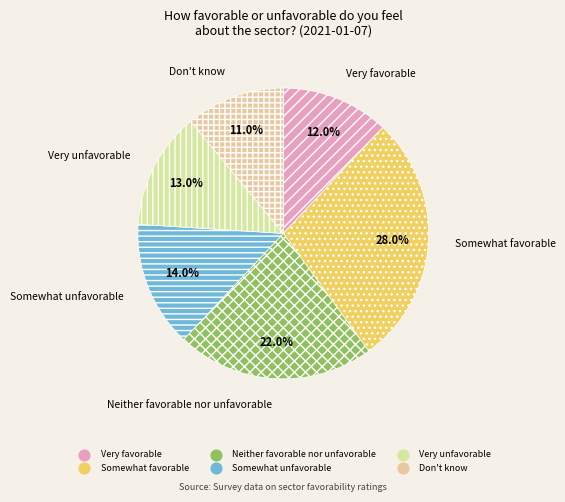

Between Very unfavorable and Very favorable, which is larger?

Very unfavorable